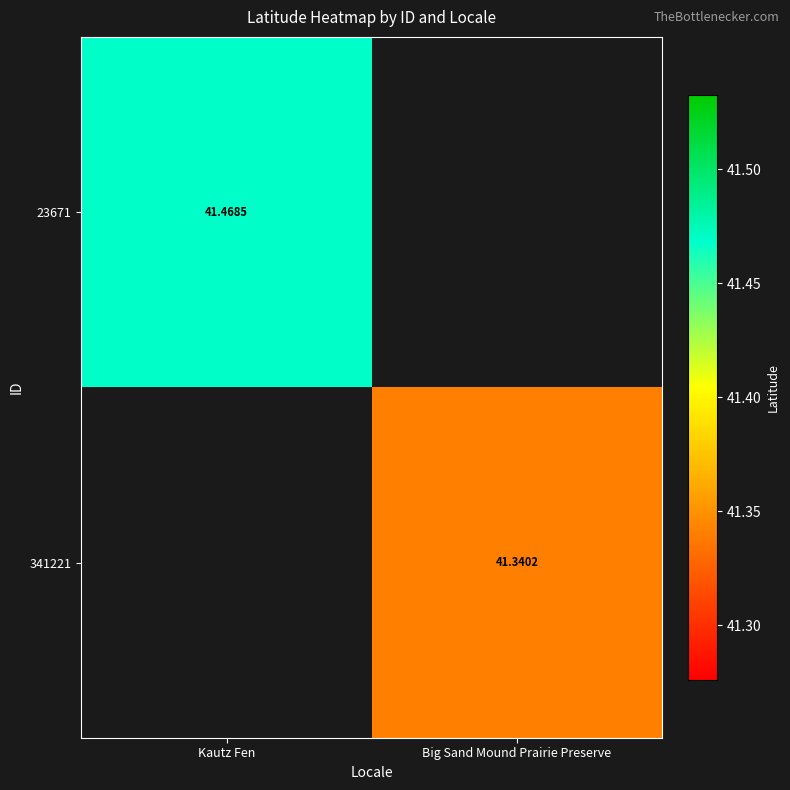

Which category has the lowest value across all series?

Big Sand Mound Prairie Preserve